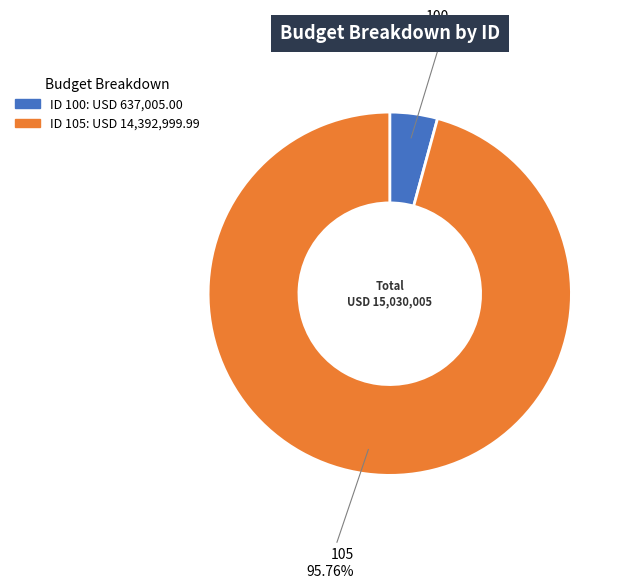

How many slices are in this pie chart?

2